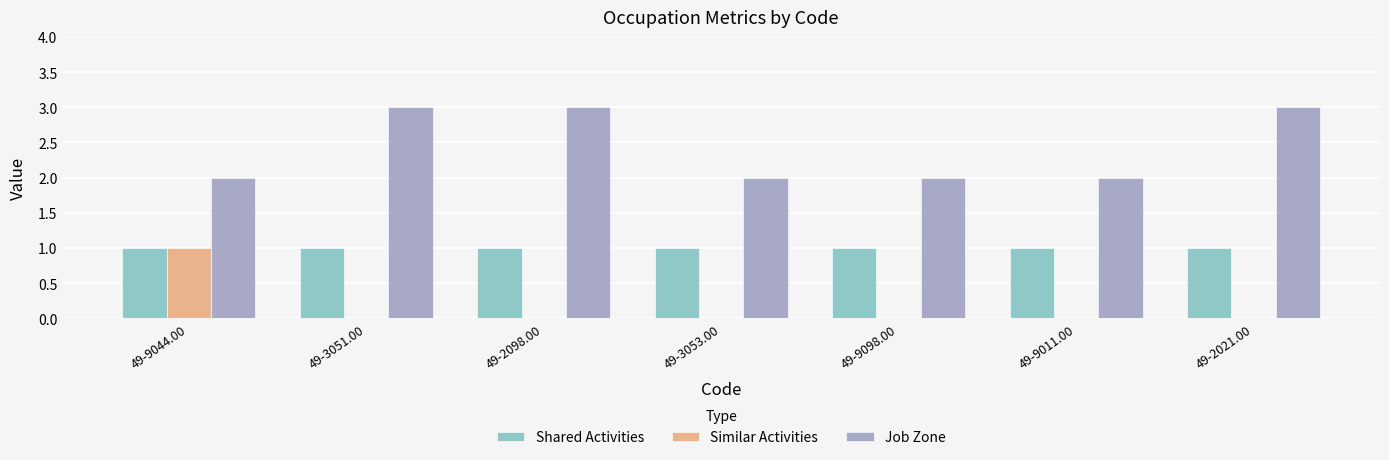

Which series has the largest total across all categories?

Job Zone